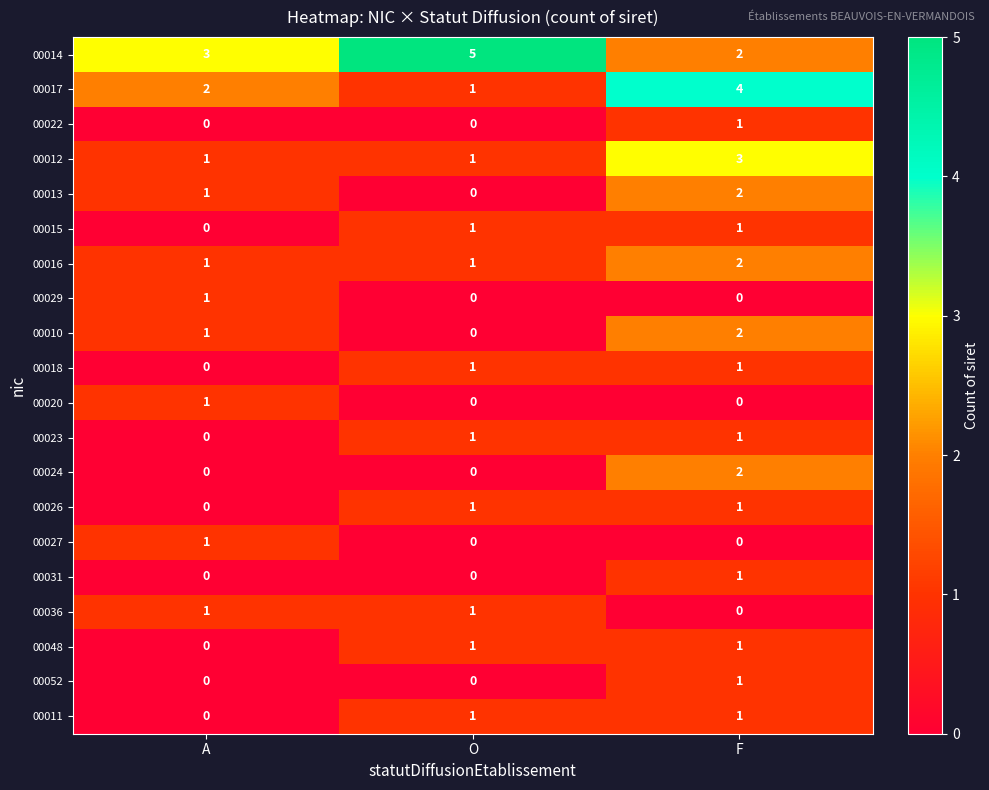

What is the total value across all series at F?

26